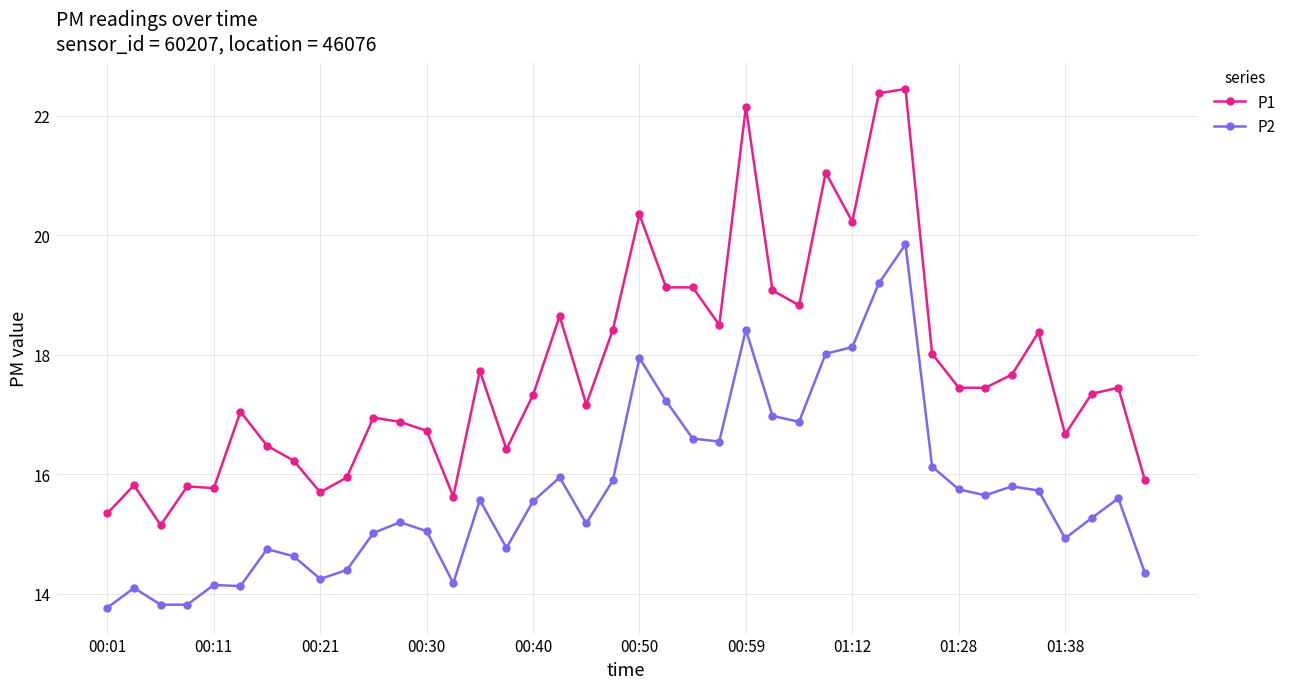

True or false: P1 has more than 0 points higher than both neighbors.

True